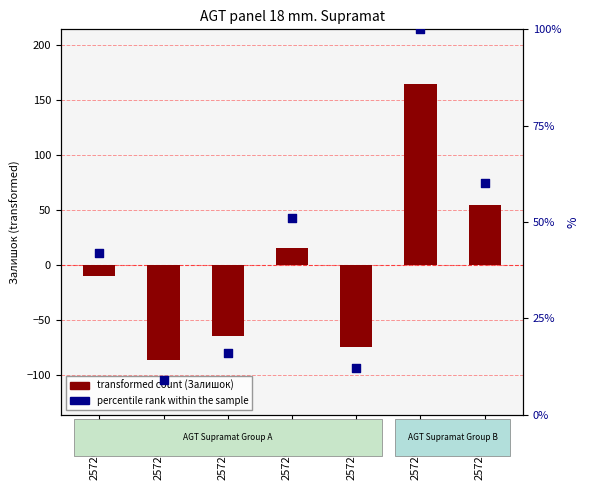

Is the value of transformed count at 257261956 greater than the value of percentile rank within the sample at 257261955?

Yes